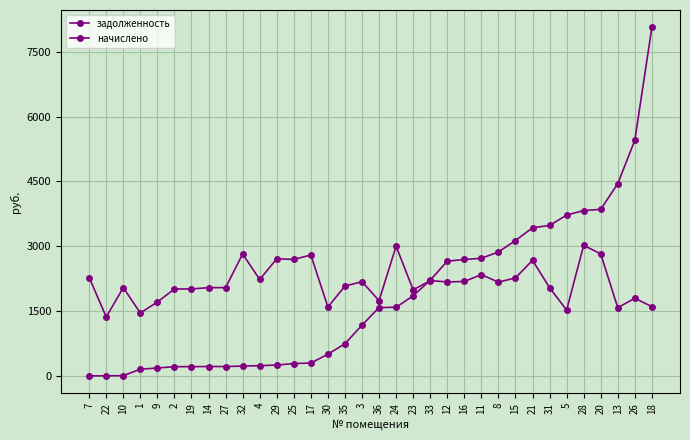

Is it true that задолженность equals 1587.6 at 24?

True